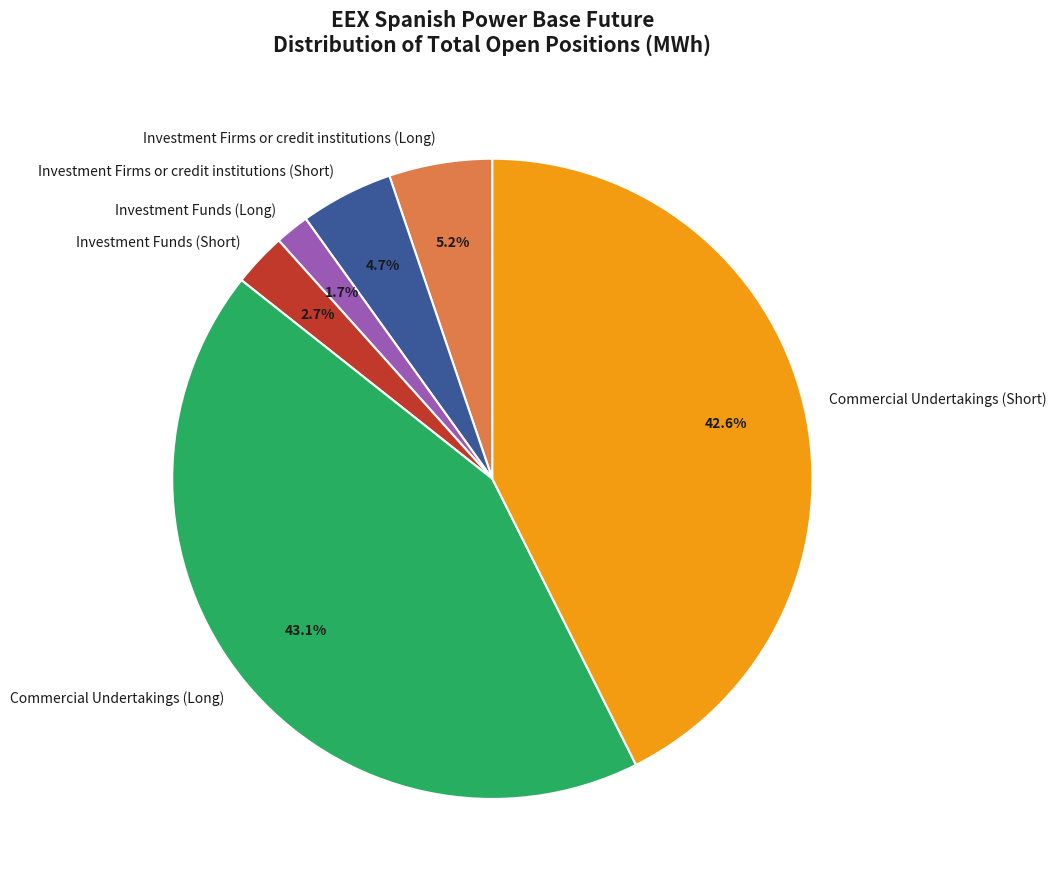

Approximately how many times larger is the value at Investment Funds (Long) compared to Investment Firms or credit institutions (Long)?

0.3